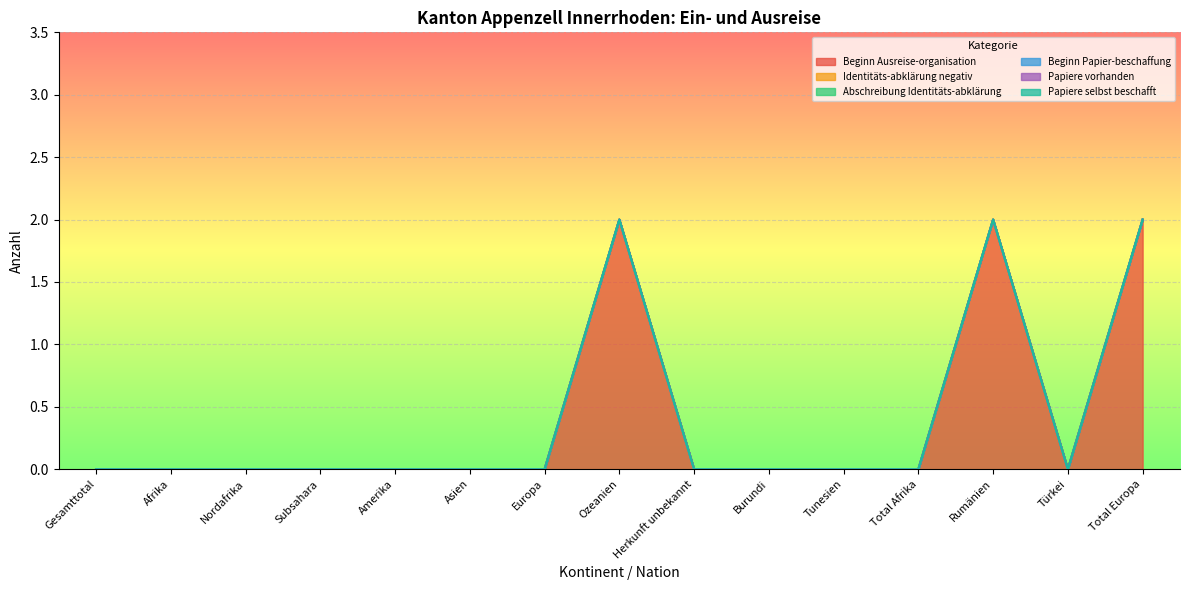

What is the label of the 15th point from the left?

Total Europa